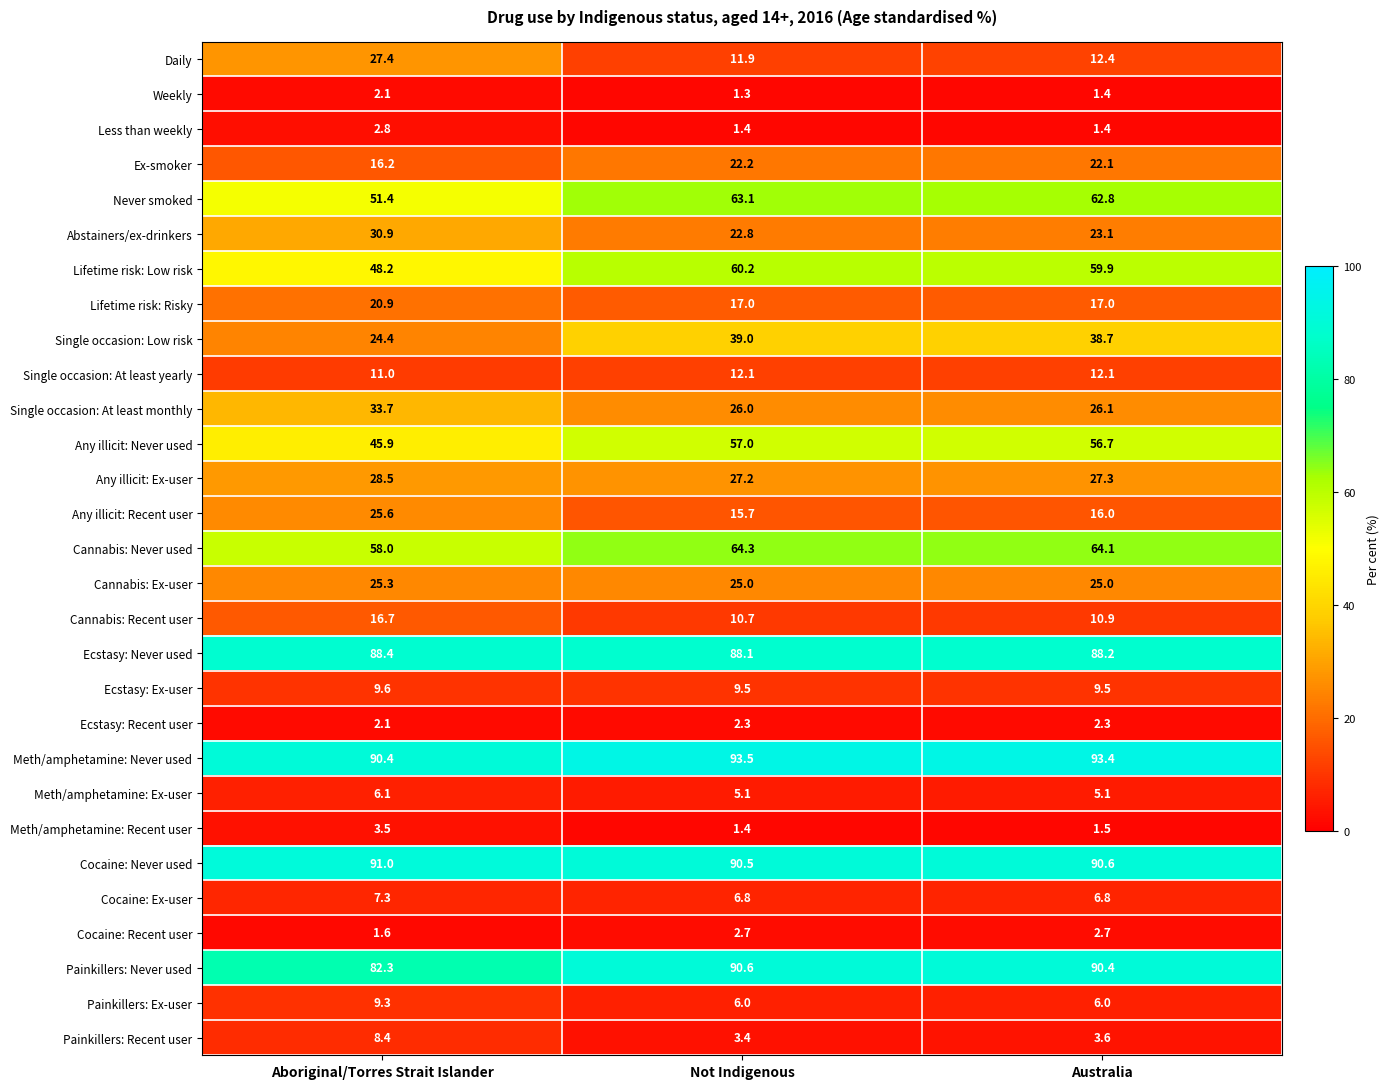

List the labels in order of Any illicit: Ex-user value, largest first.

Aboriginal/Torres Strait Islander, Australia, Not Indigenous